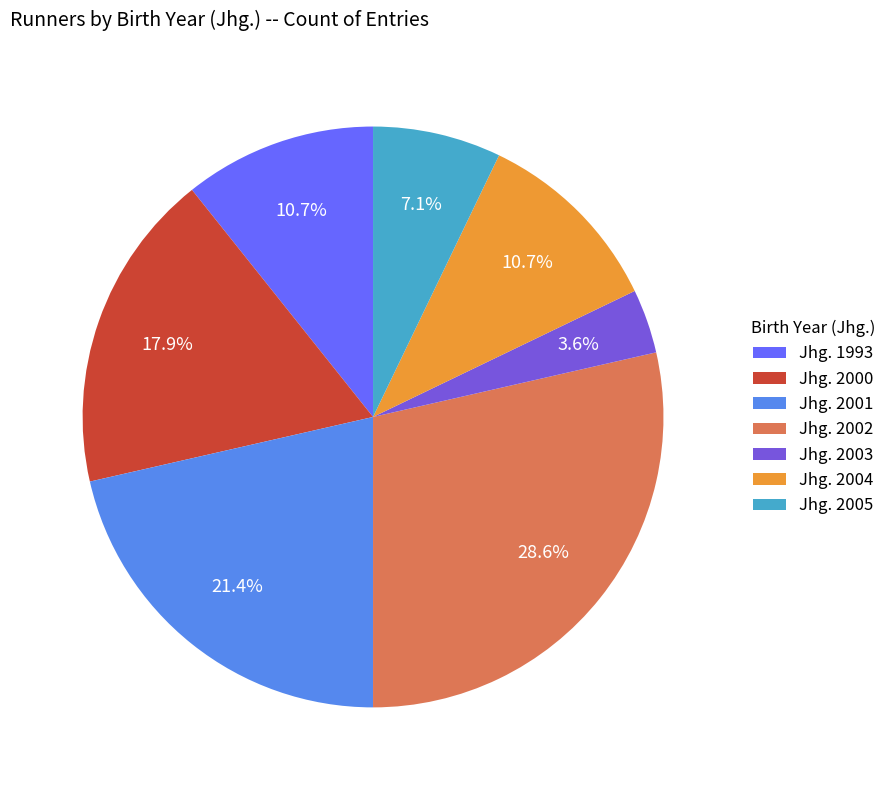

Which slice is the smallest?

Jhg. 2003